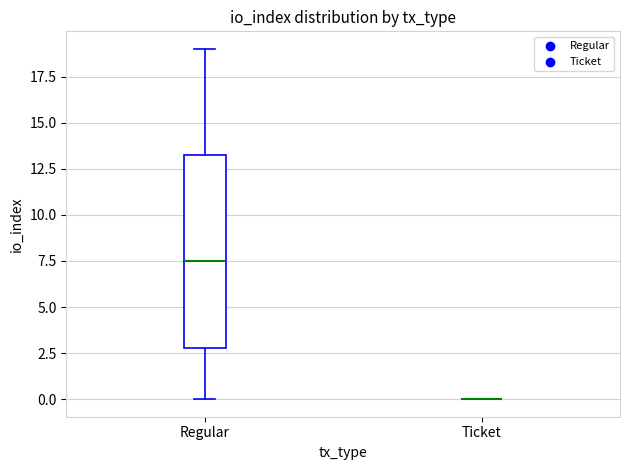

Which box is the tallest, from its lower edge to its upper edge?

Regular